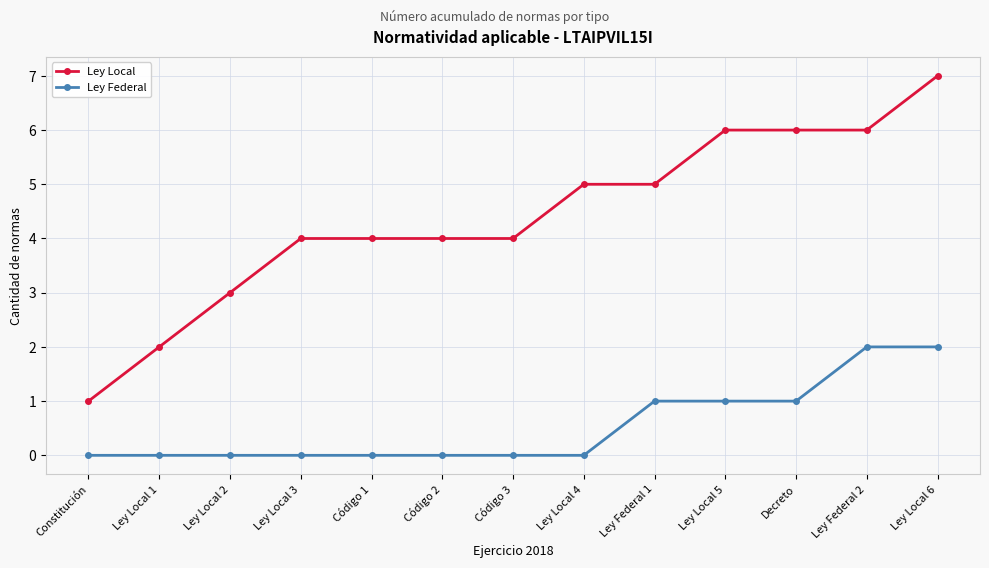

The value of Ley Local at Ley Local 1 is 3. True or false?

False